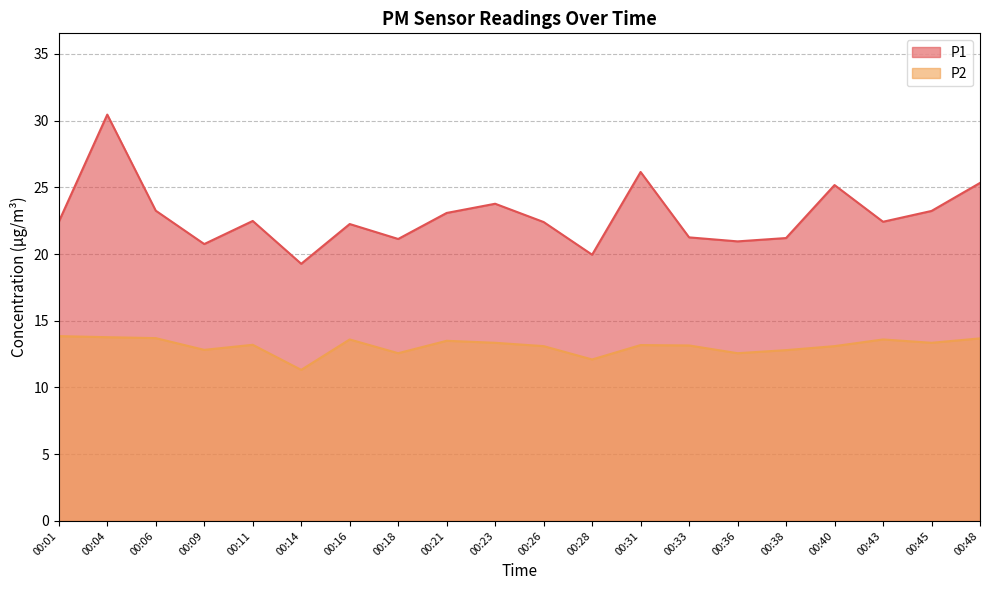

How many interior local peaks does the P1 series have?

6